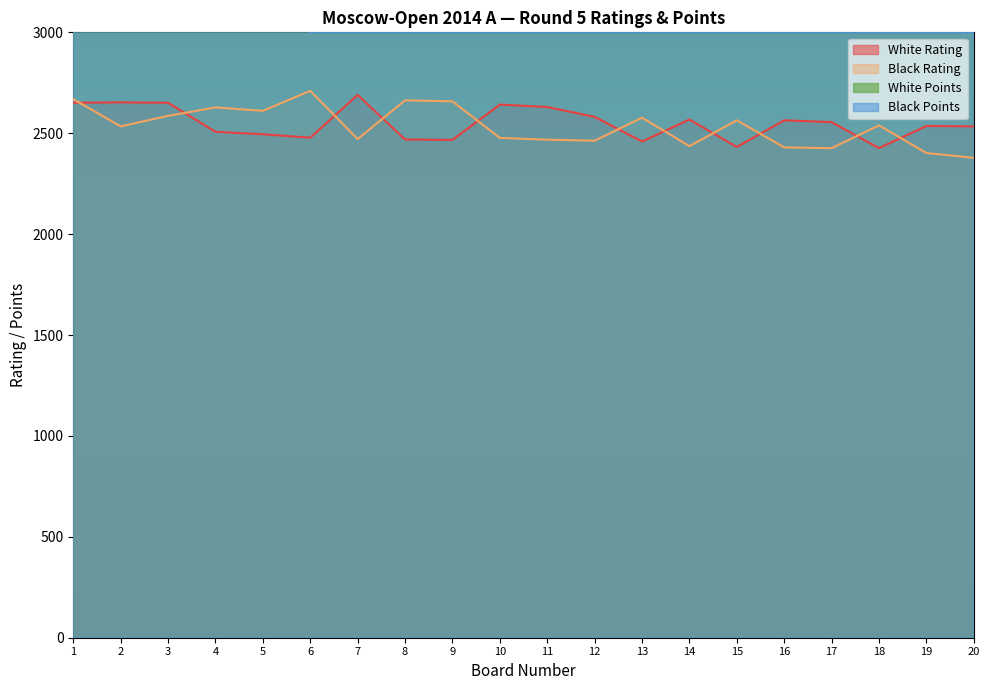

What is the sum of all White Rating values?

50988